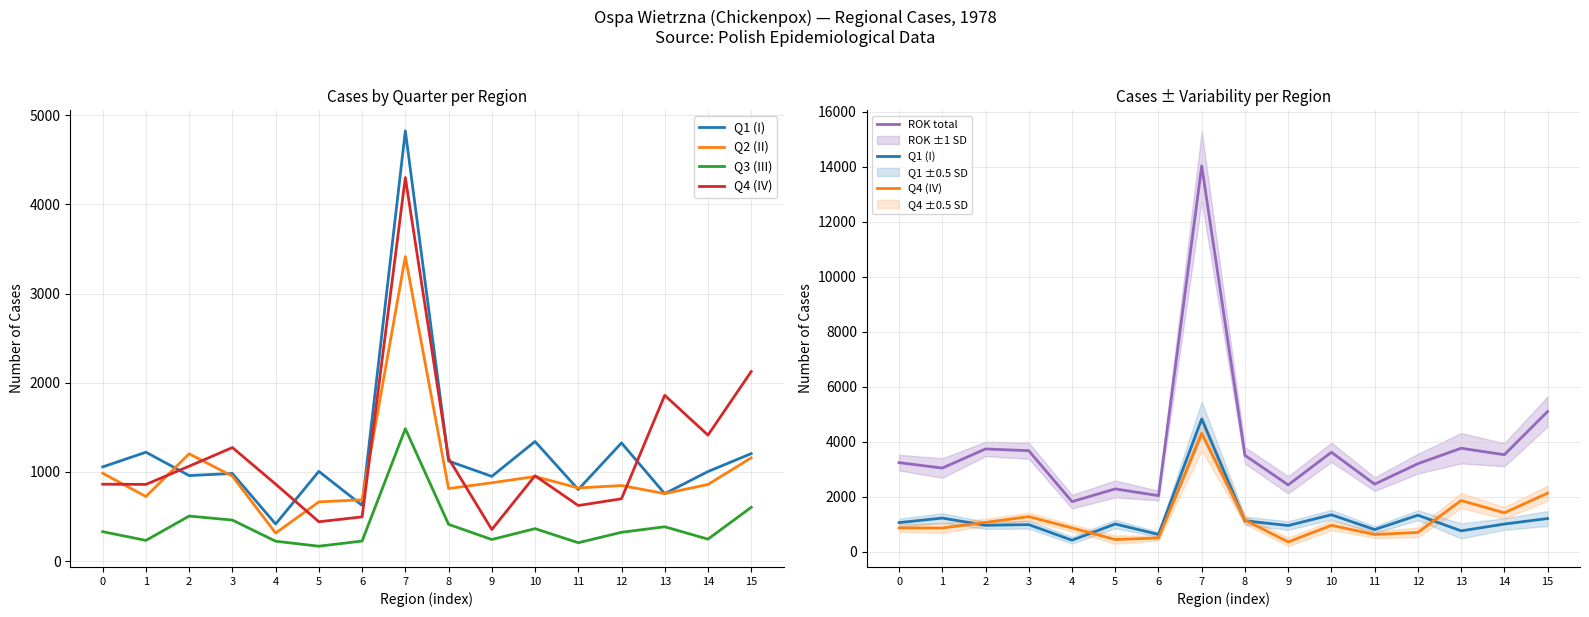

True or false: Q1 (I) and Q4 (IV) cross at least once.

True